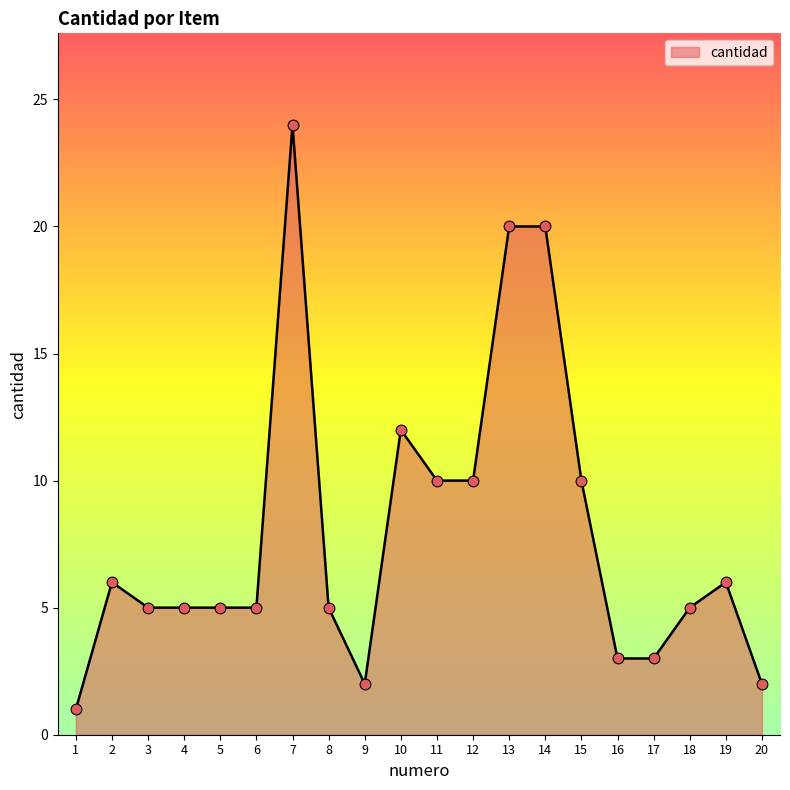

Approximately how many times larger is the value at 12 compared to 16?

3.3